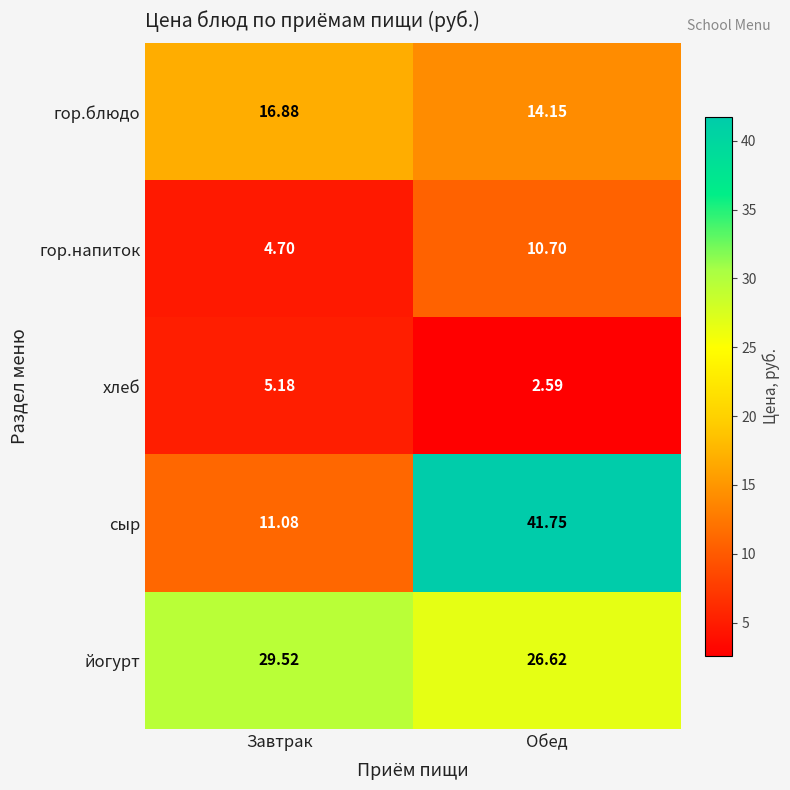

Which category has the highest value across all series?

Обед